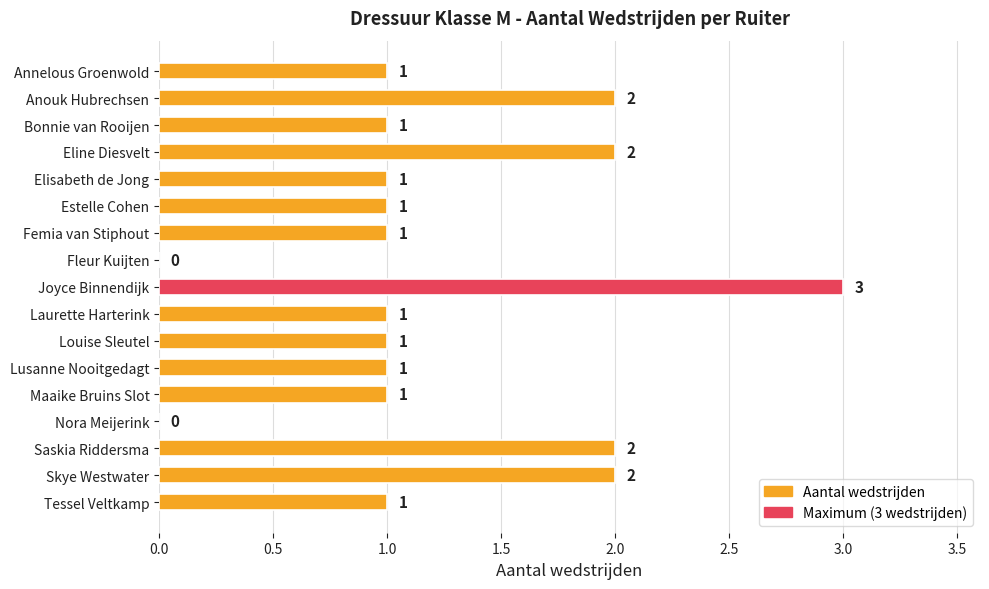

What is the maximum value shown in the chart?

3